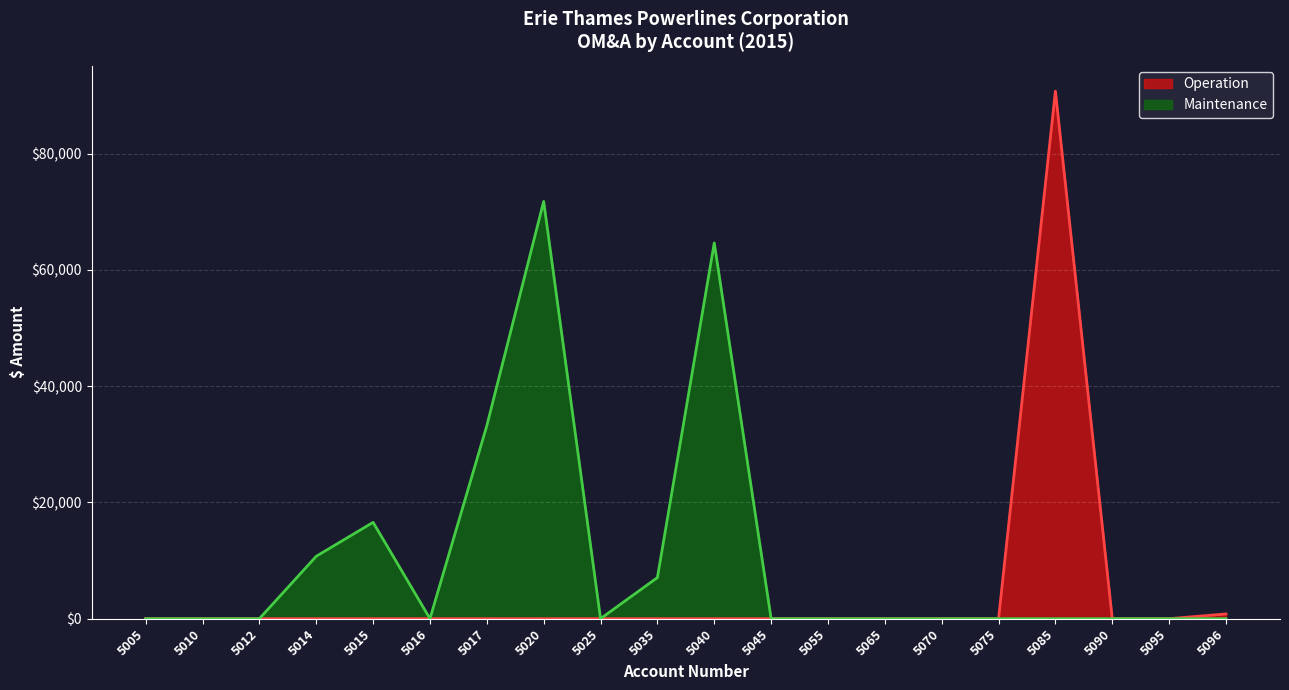

True or false: Operation and Maintenance intersect in this chart.

False